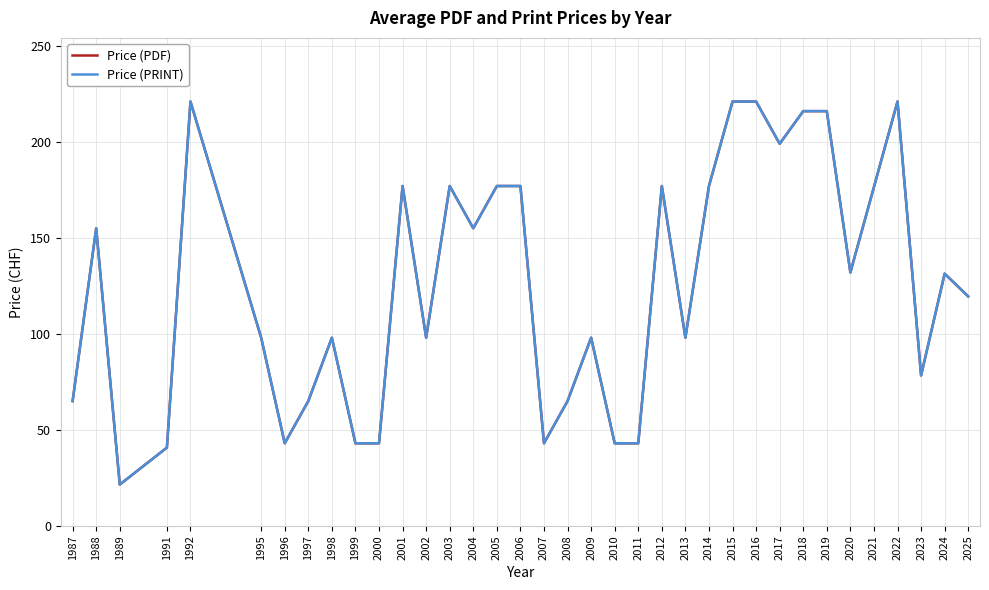

True or false: Price (PDF) and Price (PRINT) intersect in this chart.

False